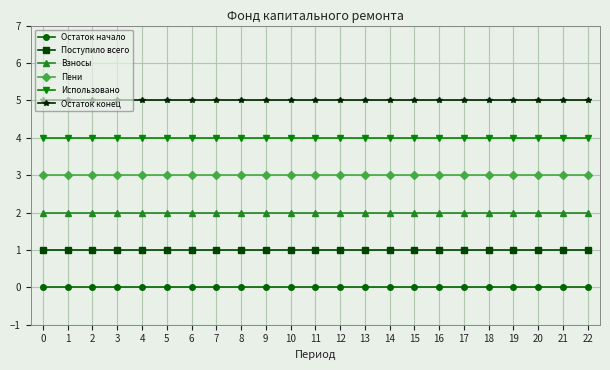

What is the approximate value of Использовано at 22?

4